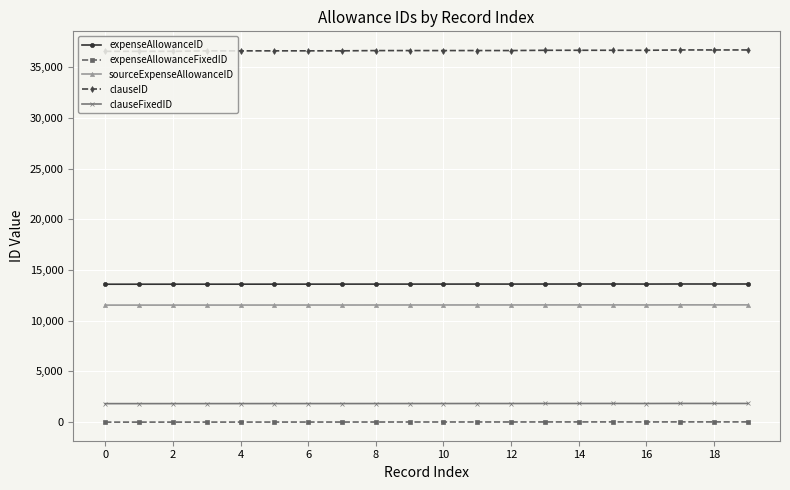

List the series in order of their peak value, highest first.

clauseID, expenseAllowanceID, sourceExpenseAllowanceID, clauseFixedID, expenseAllowanceFixedID